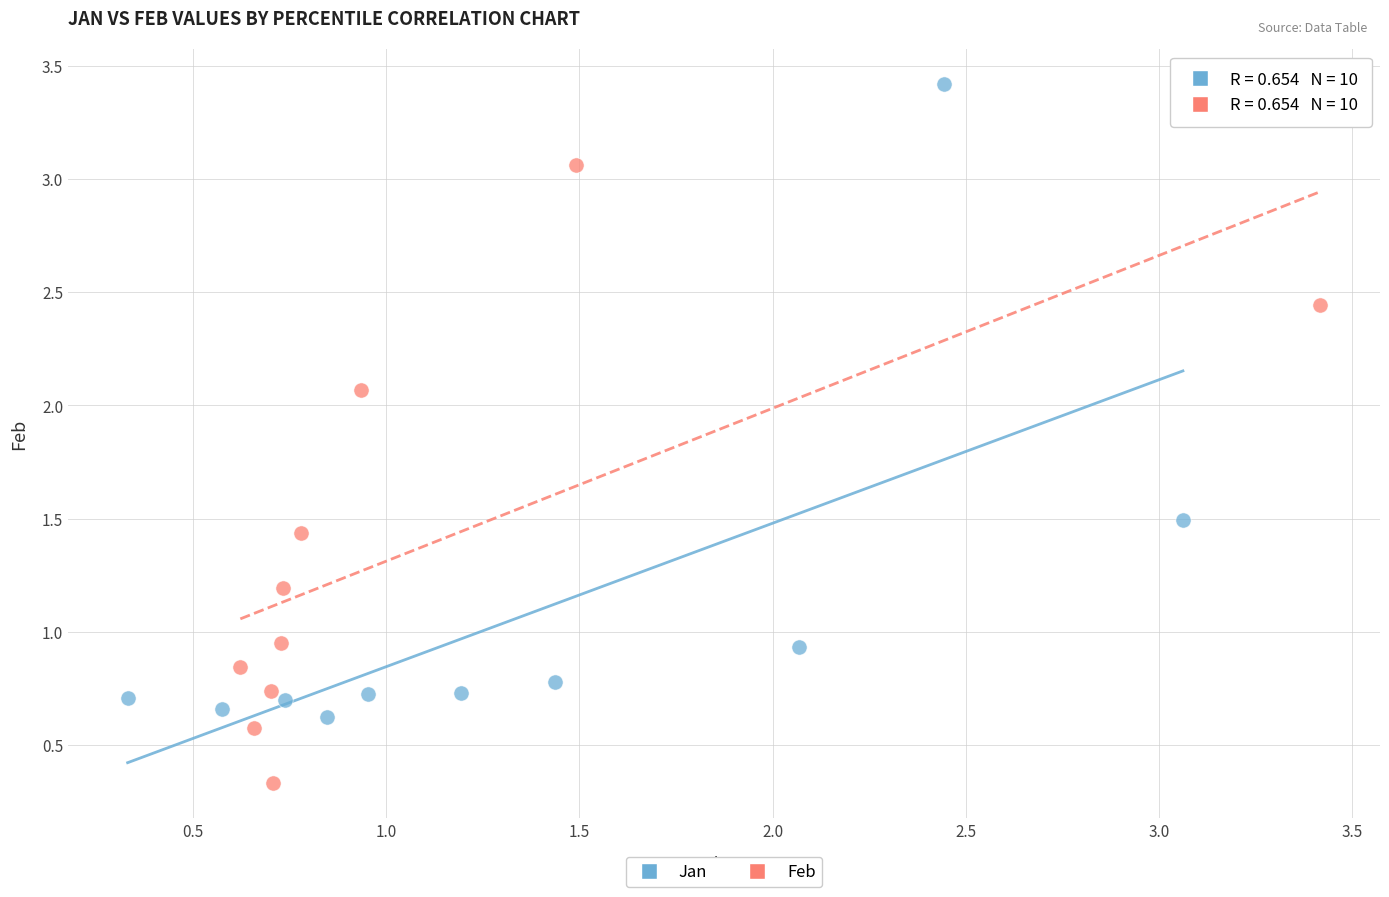

Which series contains the lowest Y value?

Feb